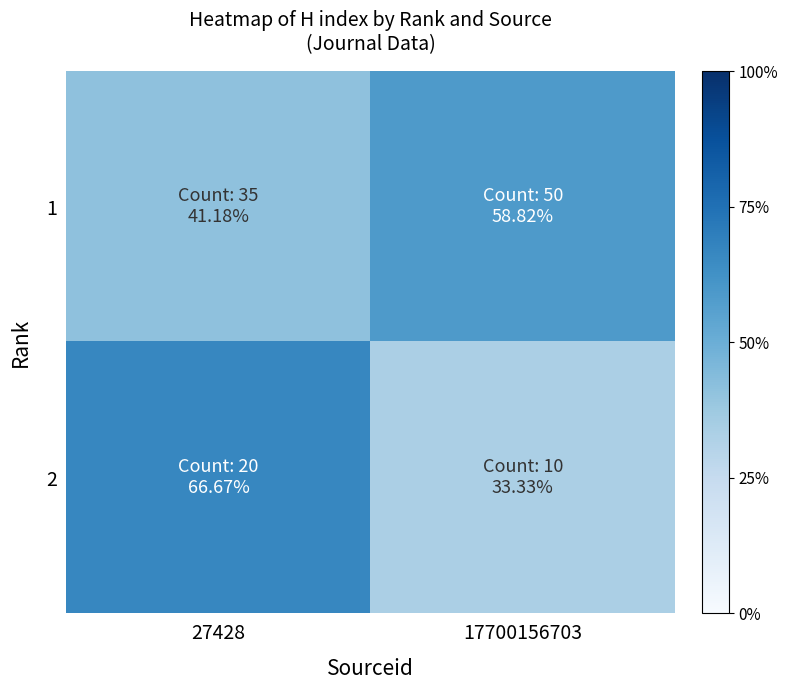

What is the maximum value shown in the chart?

66.7